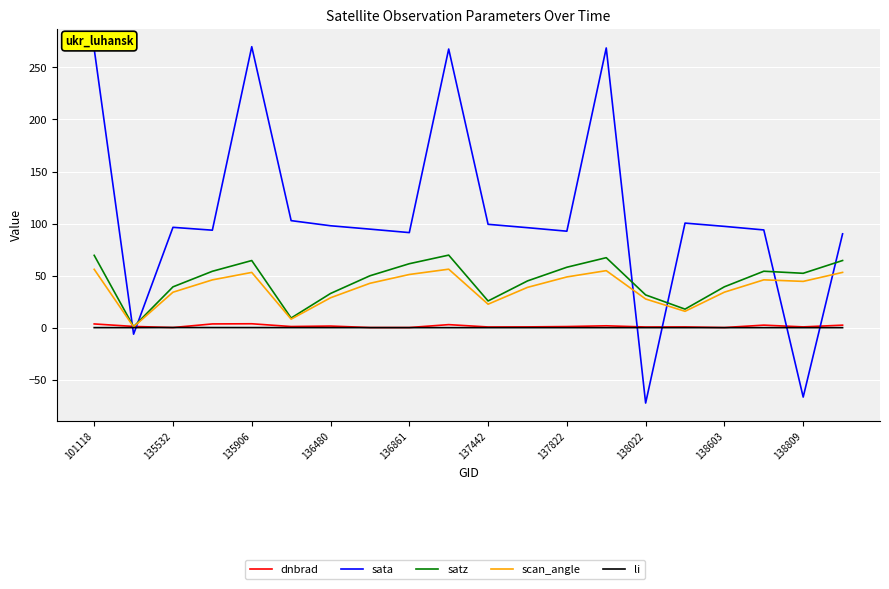

Which series has the largest total across all categories?

sata